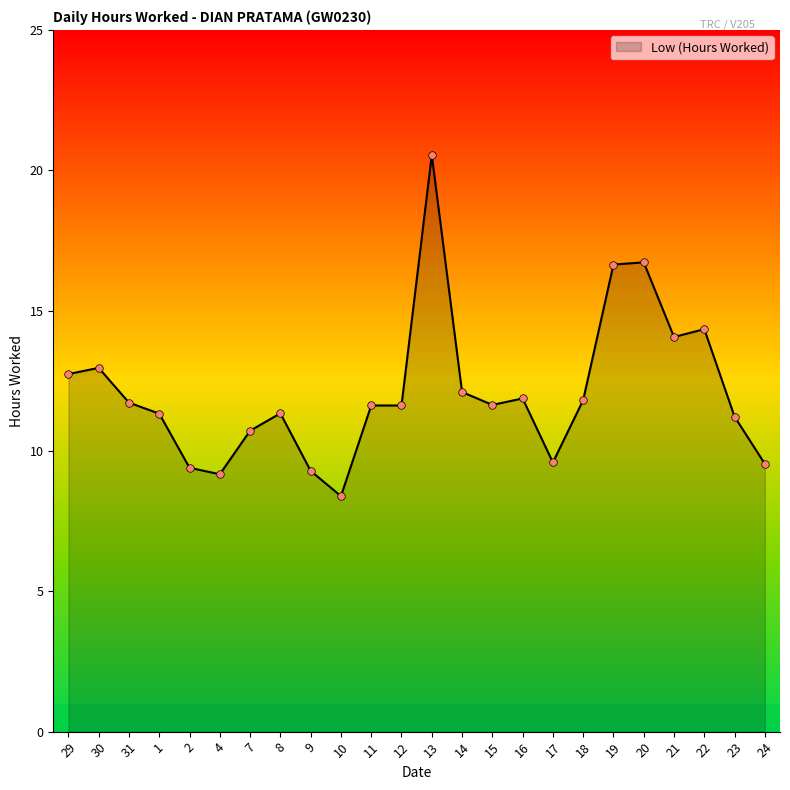

What is the change in value from 30 to 12?

-1.3